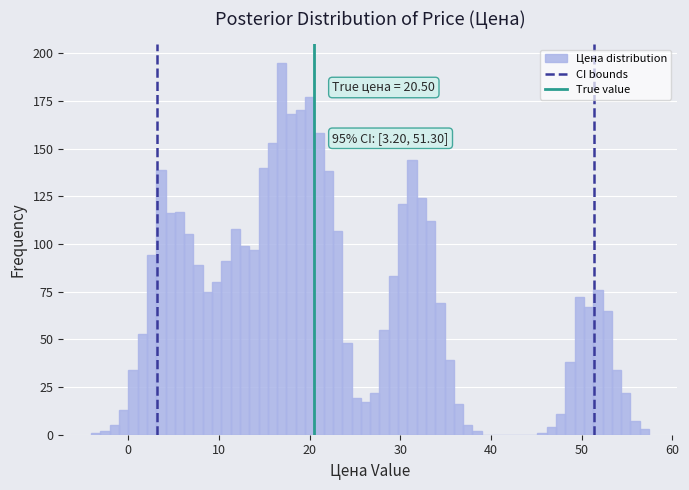

Read against the x-axis, roughly where is the centre of the tallest bar?

17